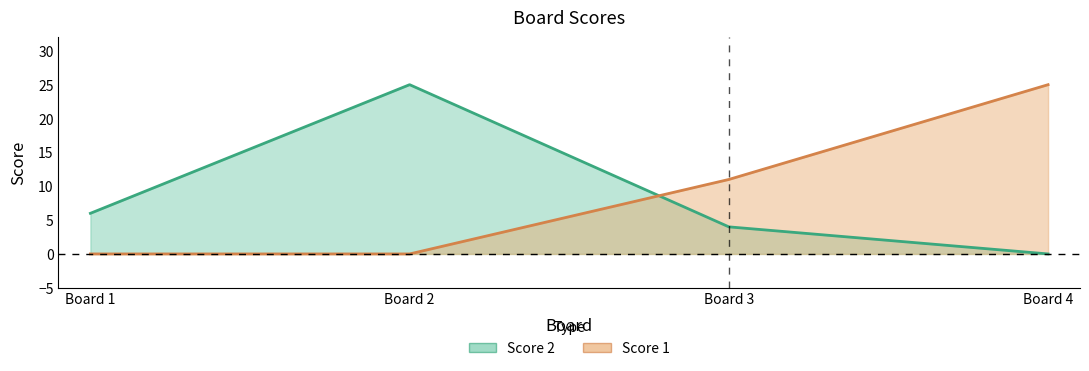

True or false: Score 1 has more than 2 interior local peaks.

False